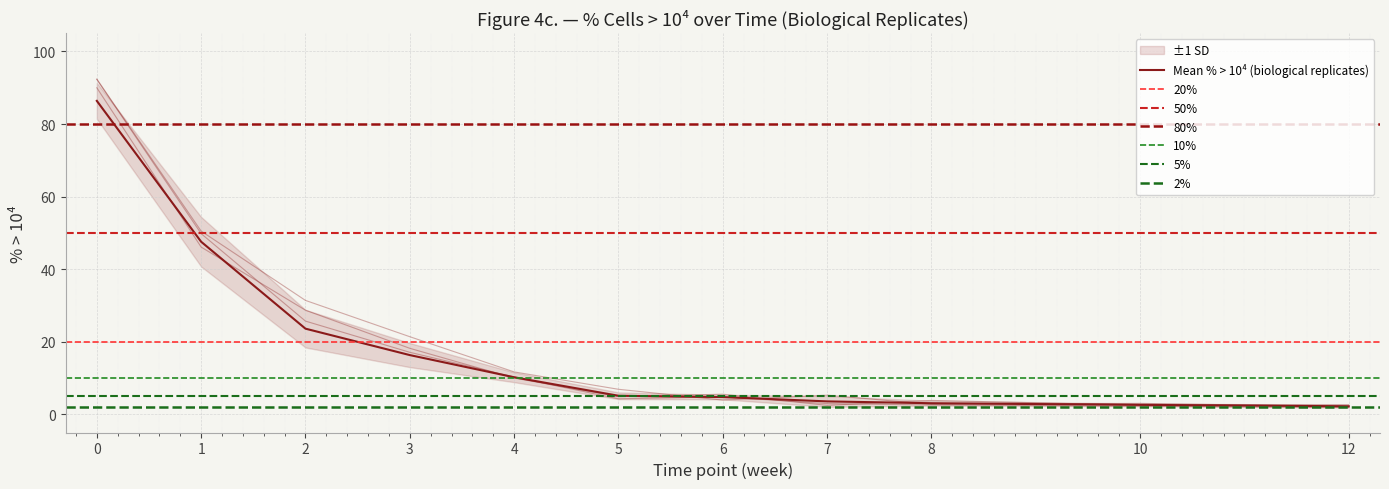

In Median, how many points are higher than both neighbors (excluding endpoints)?

1